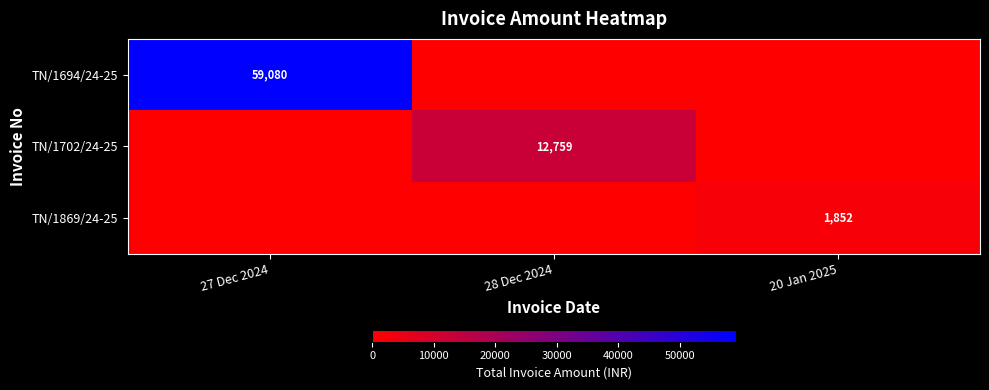

Is it true that TN/1702/24-25 equals 16631 at 28 Dec 2024?

False